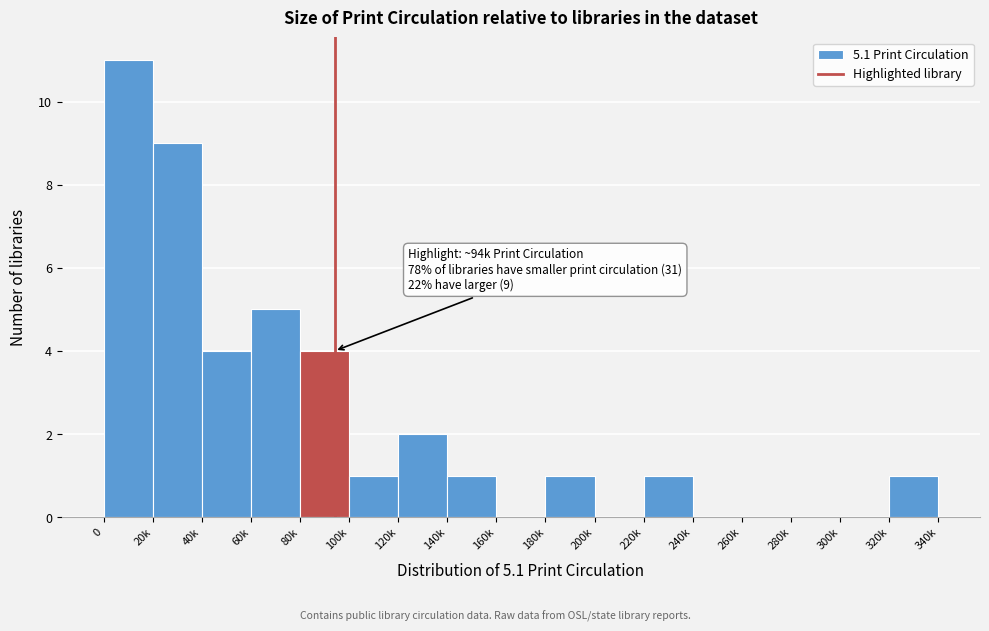

Reading left to right, what are all the values shown in this chart?

0=11	20k=9	40k=4	60k=5	80k=4	100k=1	120k=2	140k=1	160k=0	180k=1	200k=0	220k=1	240k=0	260k=0	280k=0	300k=0	320k=1